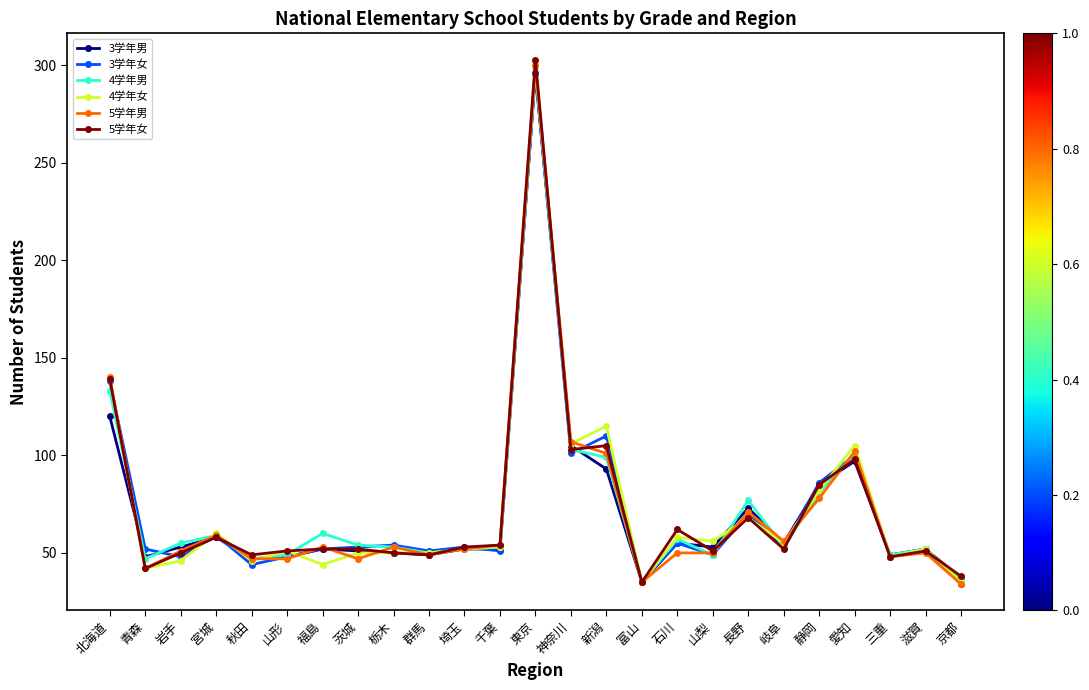

What is the value of the 4学年女 point at the 8th from the left?

50